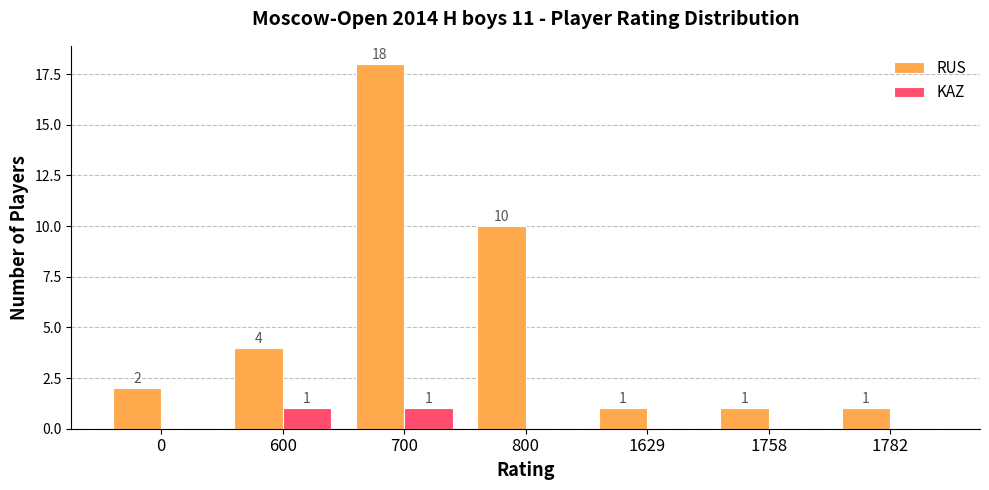

Reading right to left, what are all the values shown in this chart?

RUS: 1	1	1	10	18	4	2
KAZ: 0	0	0	0	1	1	0